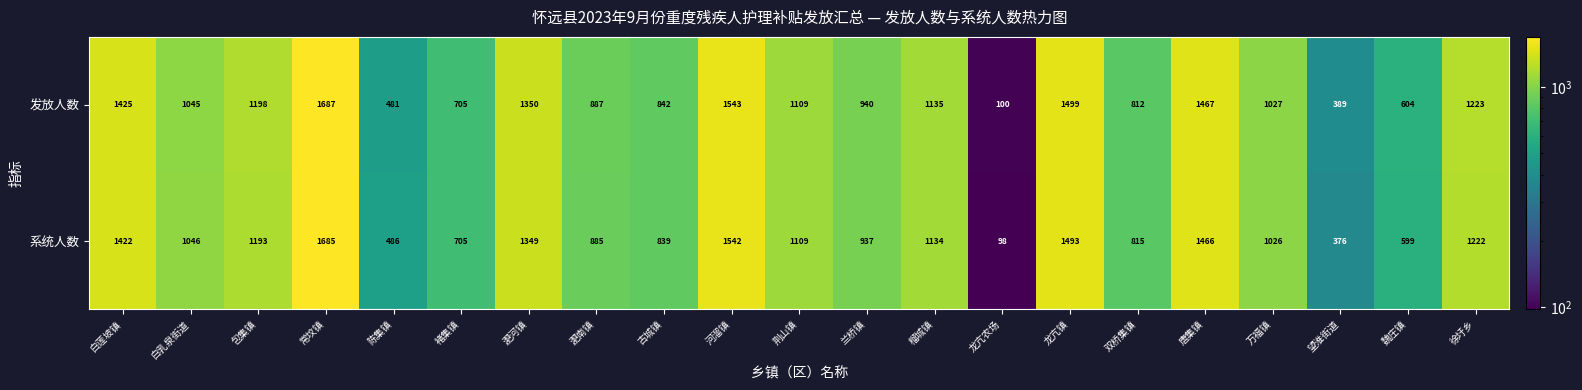

How many values in the 系统人数 series are below 1046?

10